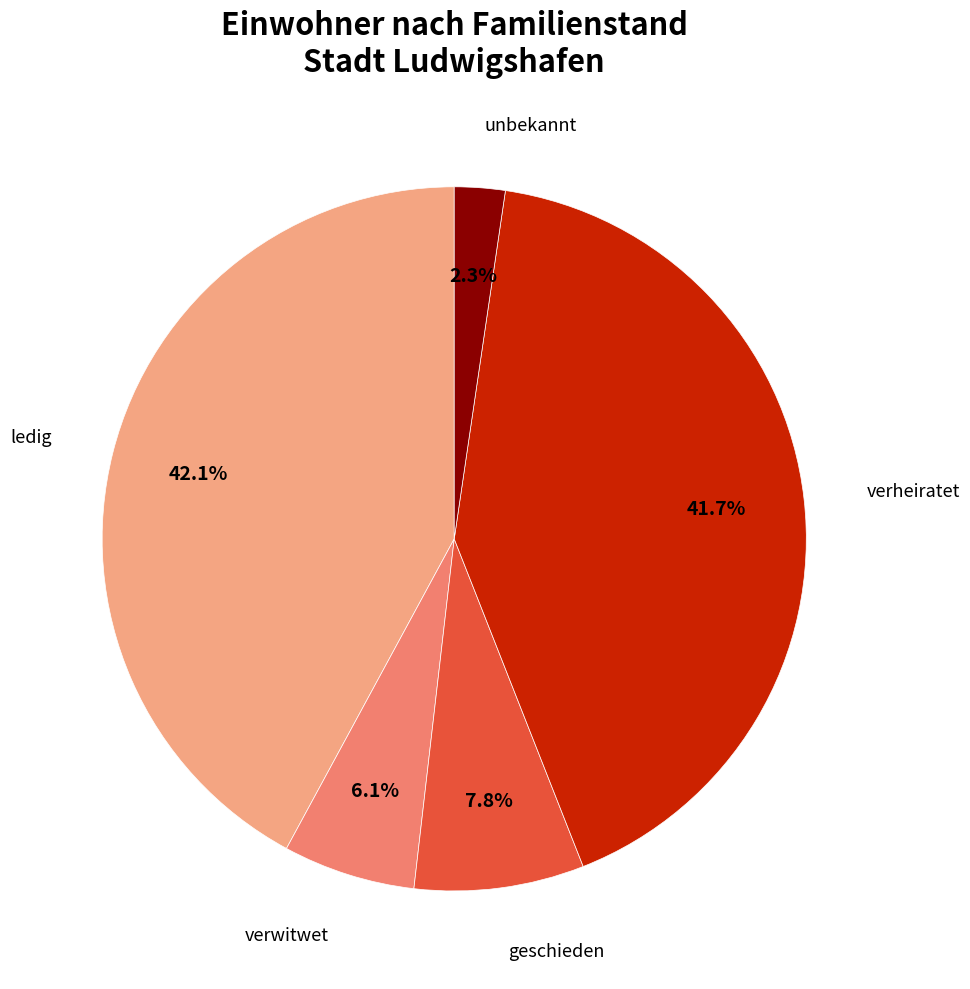

How many segments does this pie chart have?

5